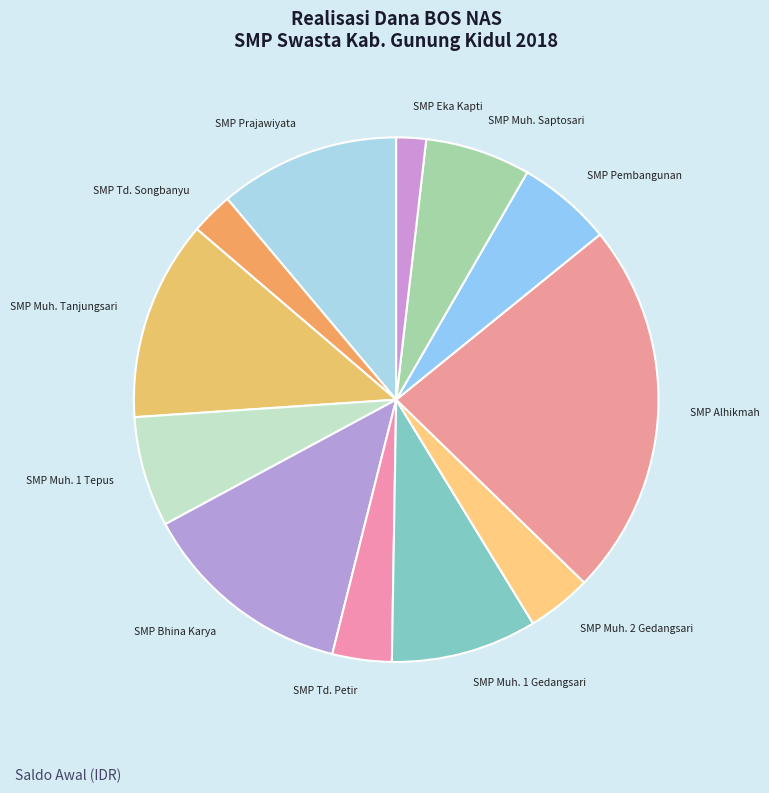

Is it true that SMP Eka Kapti is 8% of the pie?

False